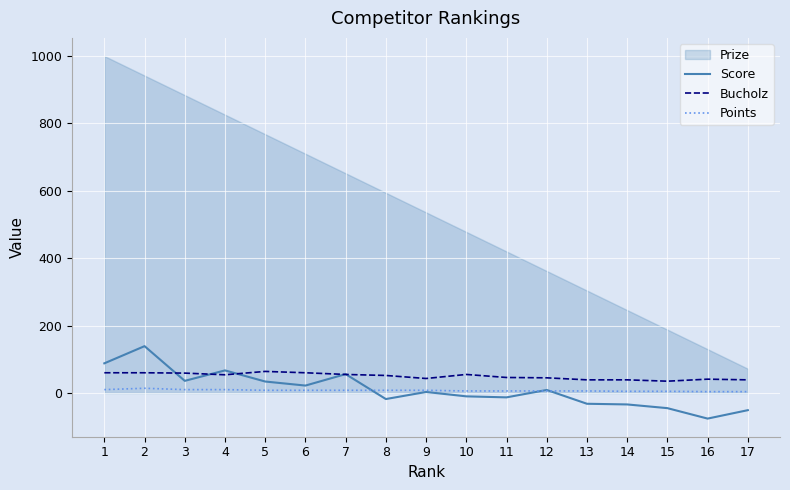

How many negative values does the Score series have?

8